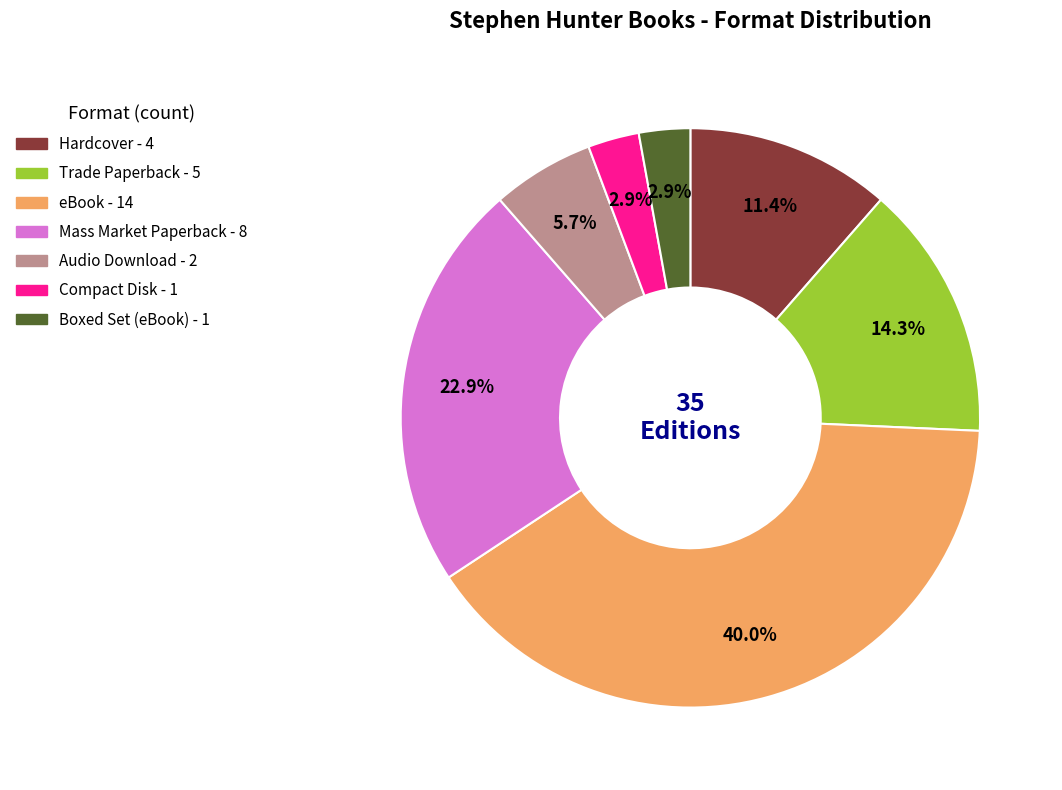

To the nearest percent, what is the difference between the Compact Disk and Trade Paperback slice percentages?

11%